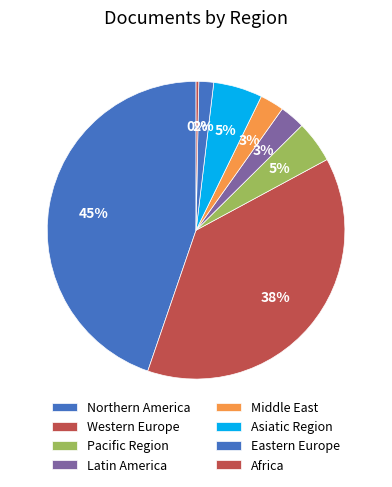

Does any single category account for the majority?

No